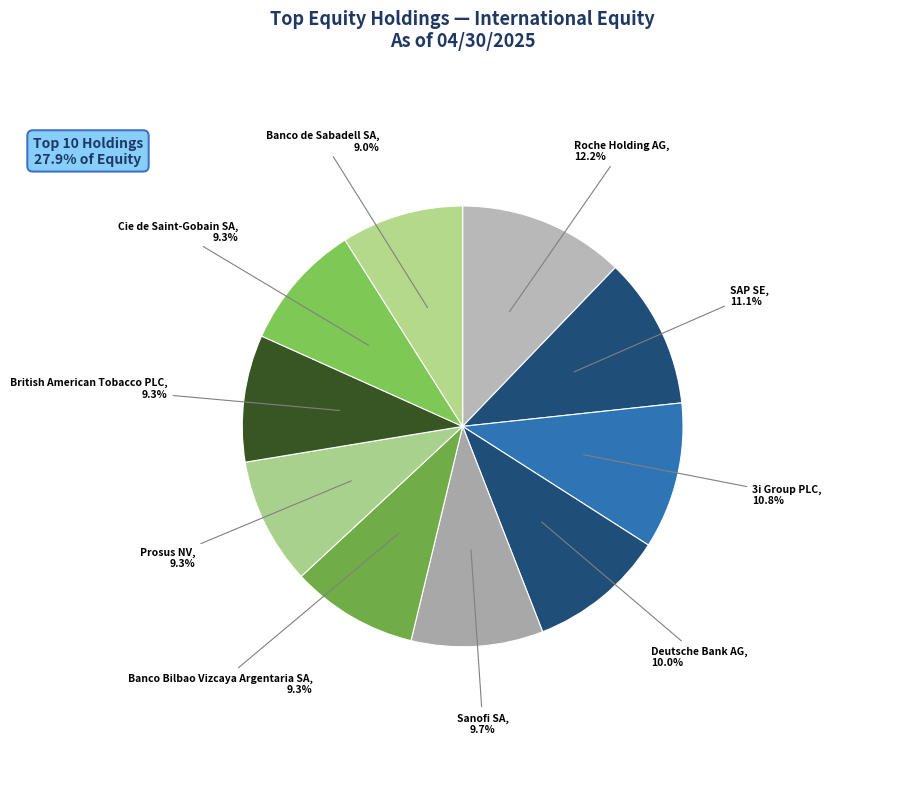

Is there a majority slice in this chart?

No